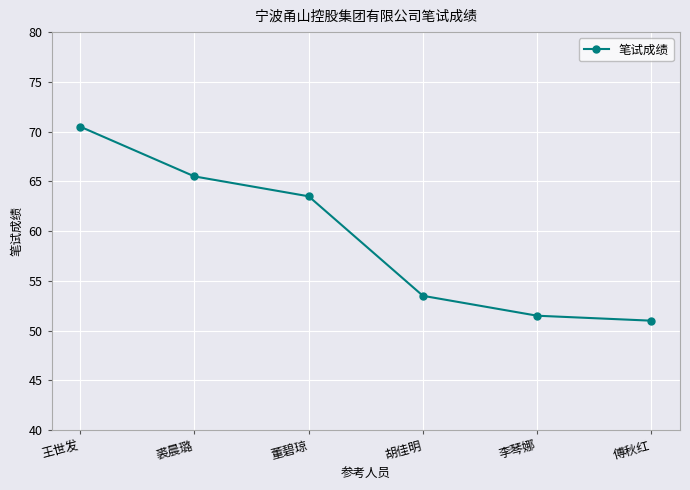

Where does the data first go above 63?

王世发